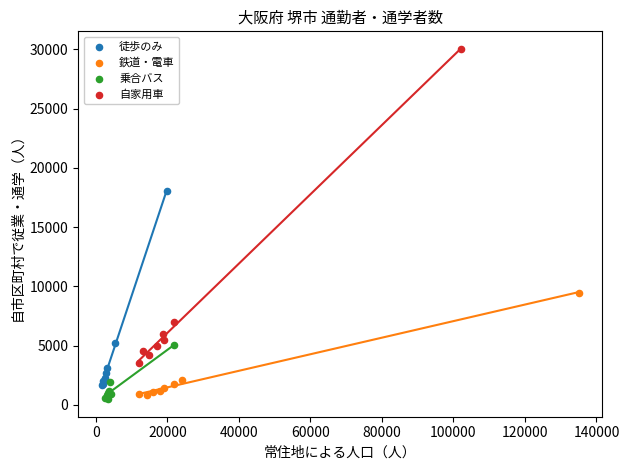

Which series reaches the maximum Y coordinate?

自家用車